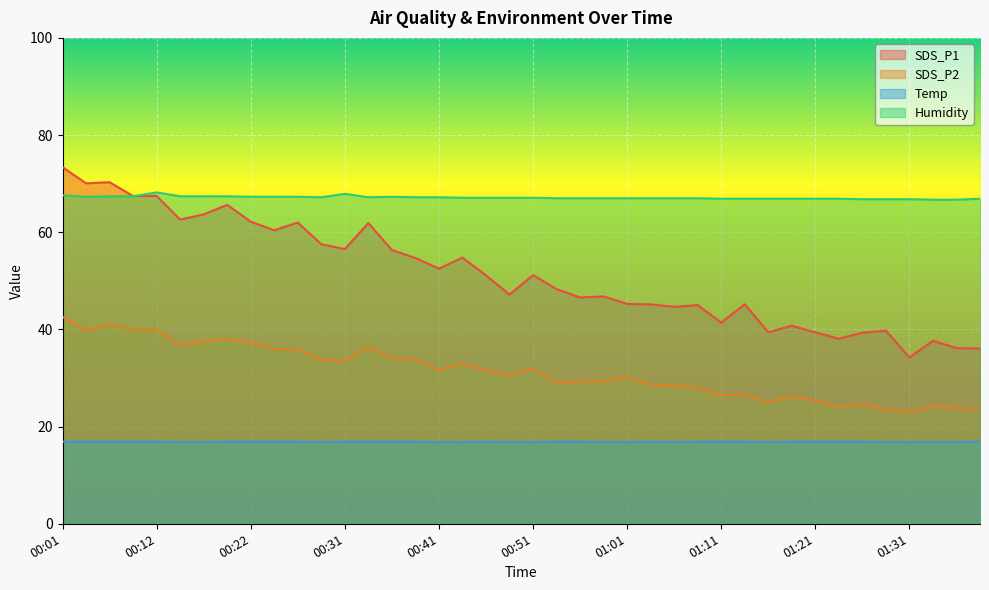

List the series in order of their overall mean, highest first.

Humidity, SDS_P1, SDS_P2, Temp